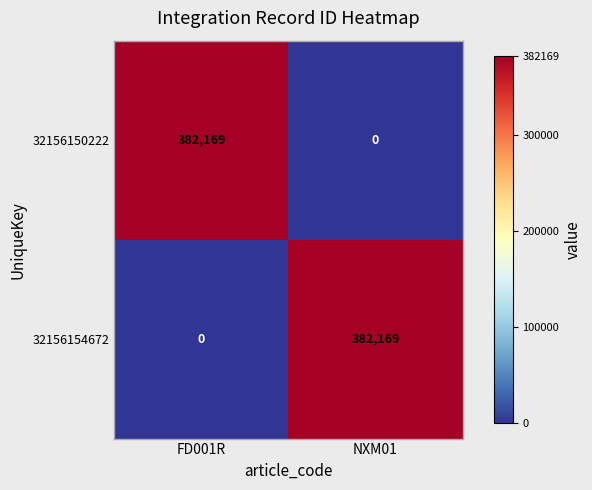

At FD001R, list the series in order from largest to smallest.

32156150222, 32156154672